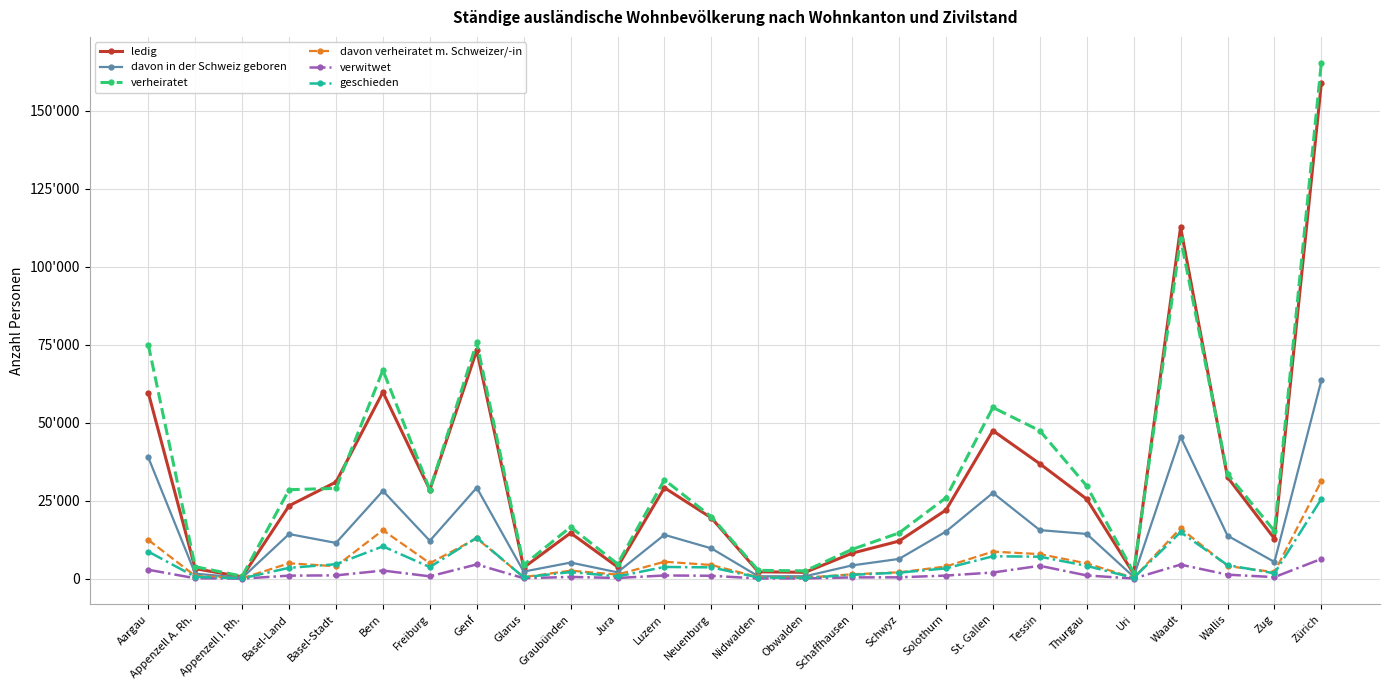

What is the minimum value for verwitwet?

32